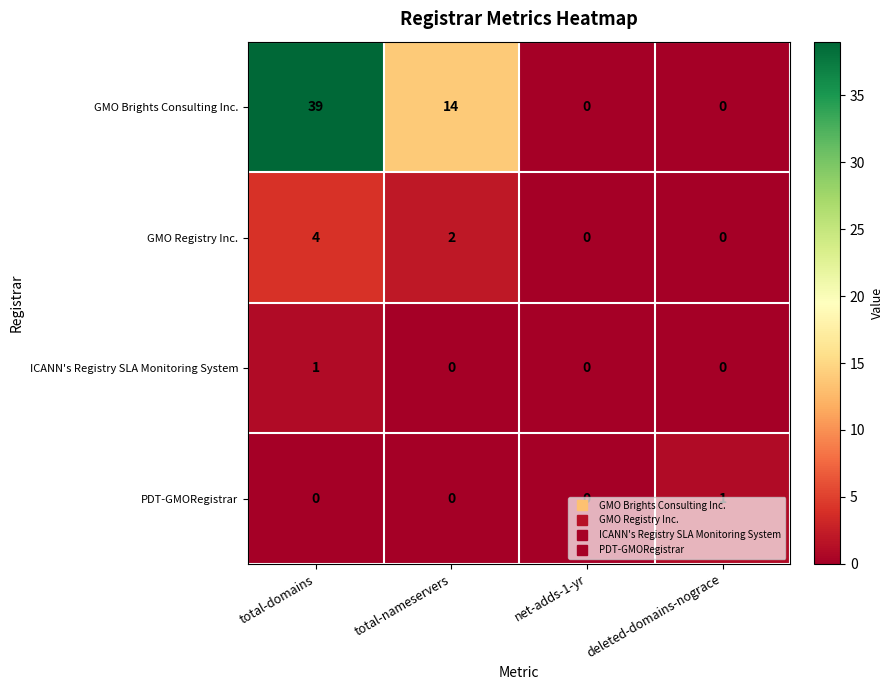

Count the PDT-GMORegistrar values in the range 0 to 1.

4